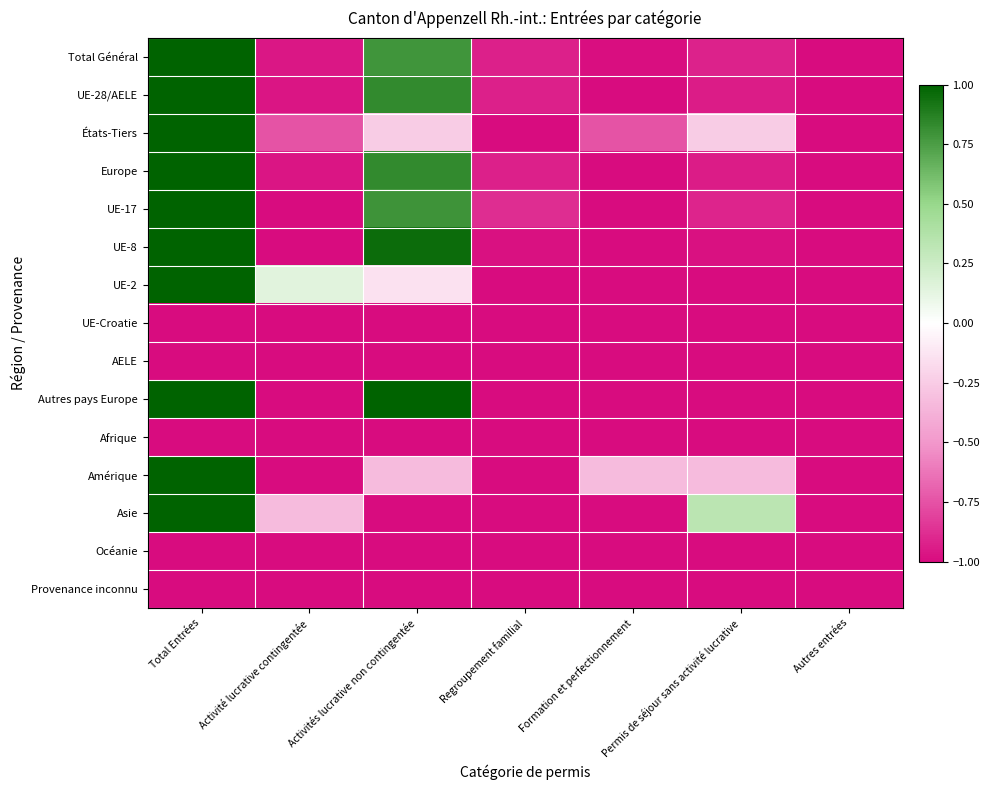

Rank the series at Permis de séjour sans activité lucrative from lowest to highest value.

UE-2, UE-Croatie, AELE, Autres pays Europe, Afrique, Océanie, Provenance inconnu, UE-8, Europe, UE-28/AELE, Total Général, UE-17, Amérique, États-Tiers, Asie